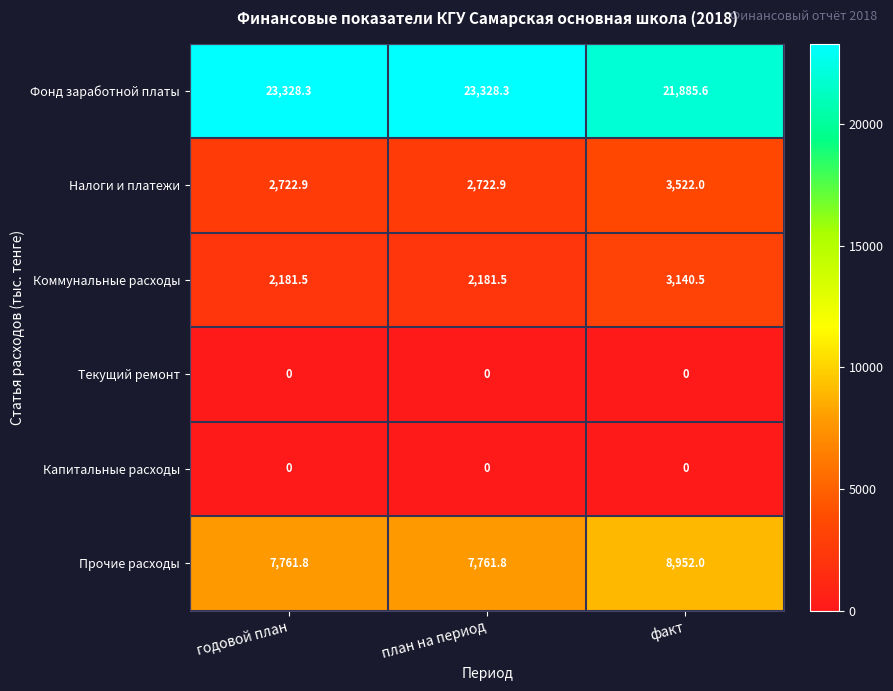

What is the difference between the Прочие расходы values at годовой план and факт?

1190.2